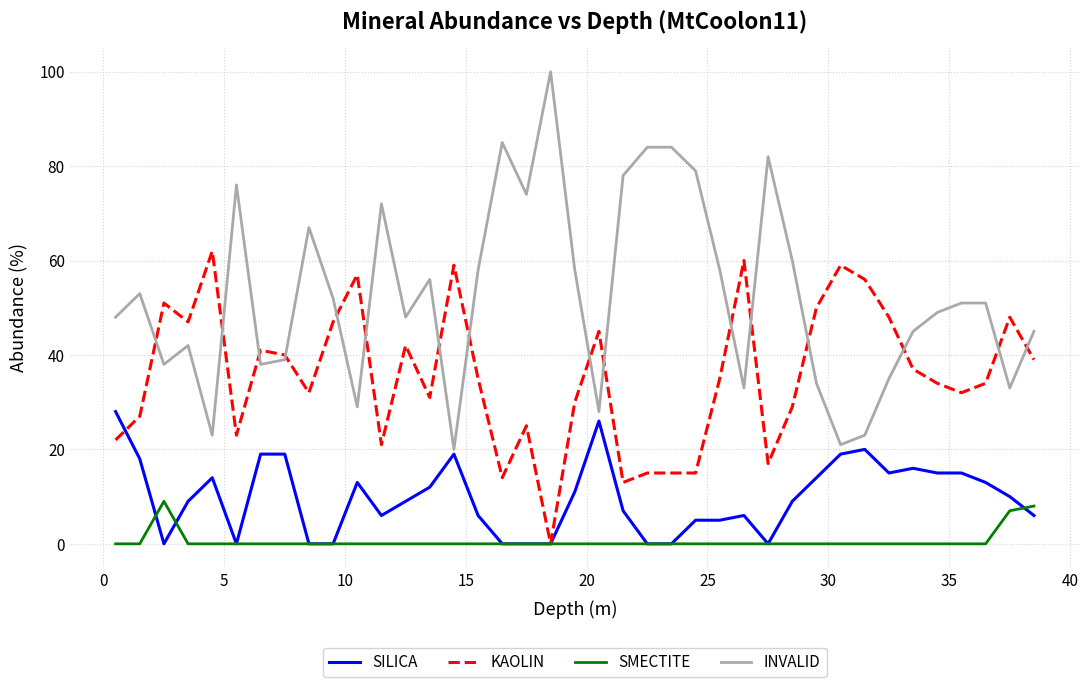

How many intersections are there between INVALID and KAOLIN?

16